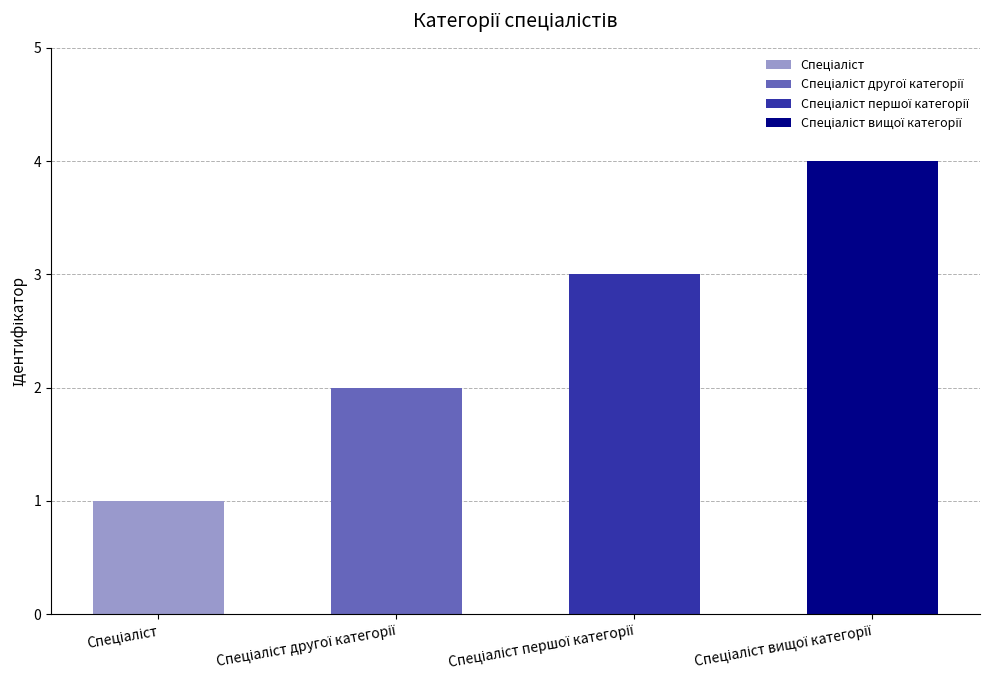

Where does the data first go above 3?

Спеціаліст вищої категорії